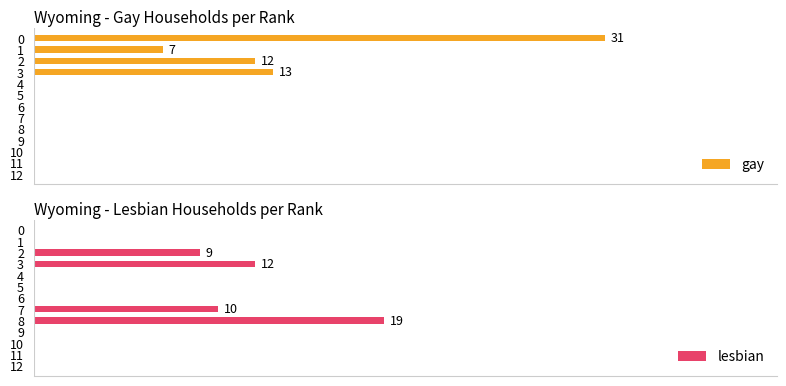

What is the difference between the maximum and minimum values in the lesbian series?

19